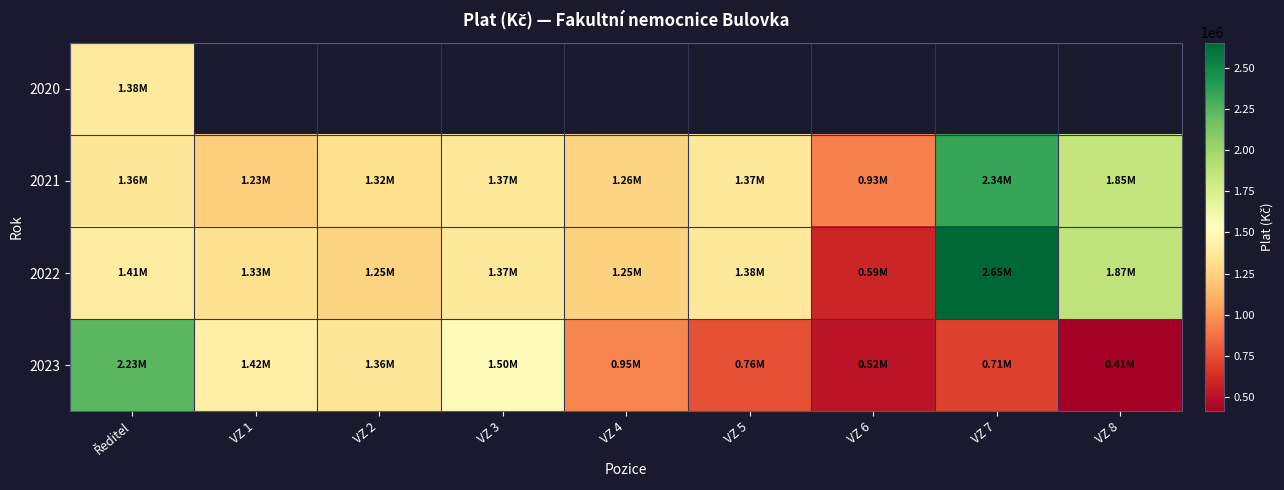

The 2021 series shows 2350525.2 at VZ 3. True or false?

False